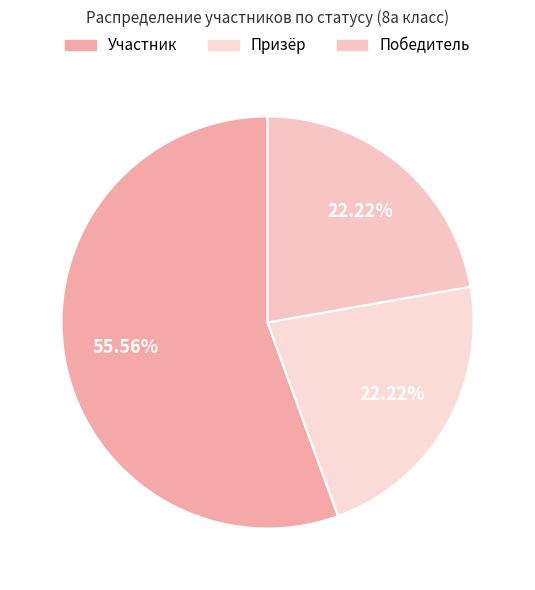

What is the total percentage of Призёр and Участник?

77.8%